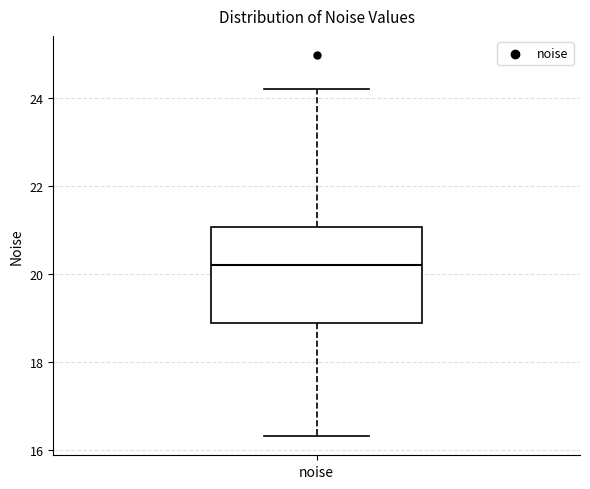

Read this box plot against the y-axis: the position of the median line, the range covered by the box, and the ends of both whiskers. The values are not printed on the chart, so give them approximately, as read against the axis.

median 20.2, box 18.8 to 21.0, whiskers 16.4 to 24.2